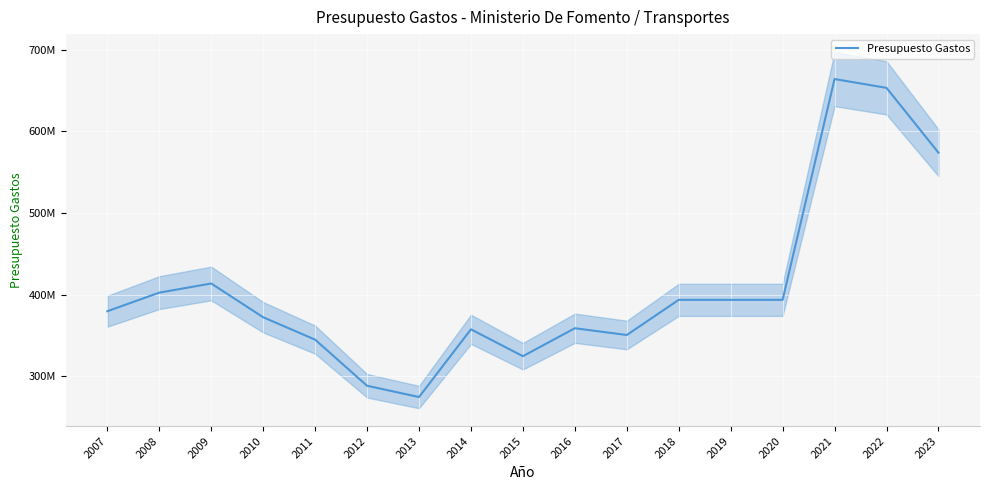

The chart shows a value of 653268620 at 2022. True or false?

True